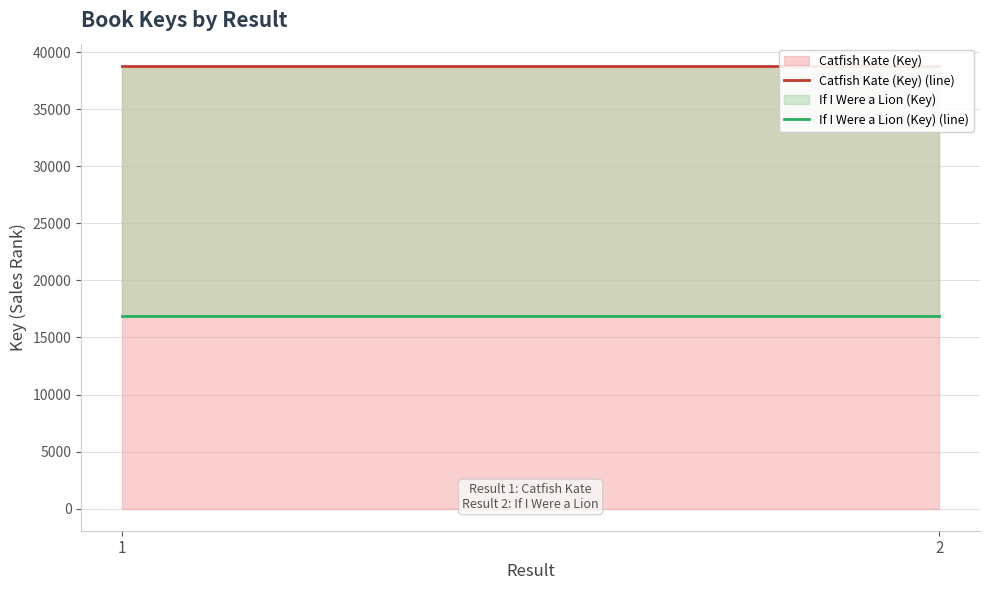

What is the sum of the If I Were a Lion (Key) (line) values at 2 and 1?

33718.8